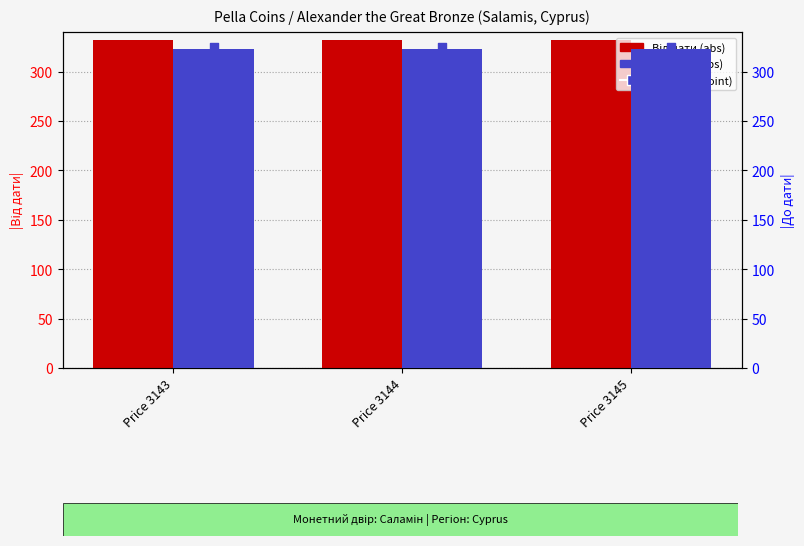

Is the value of До дати at Price 3144 greater than the value of Від дати at Price 3144?

No